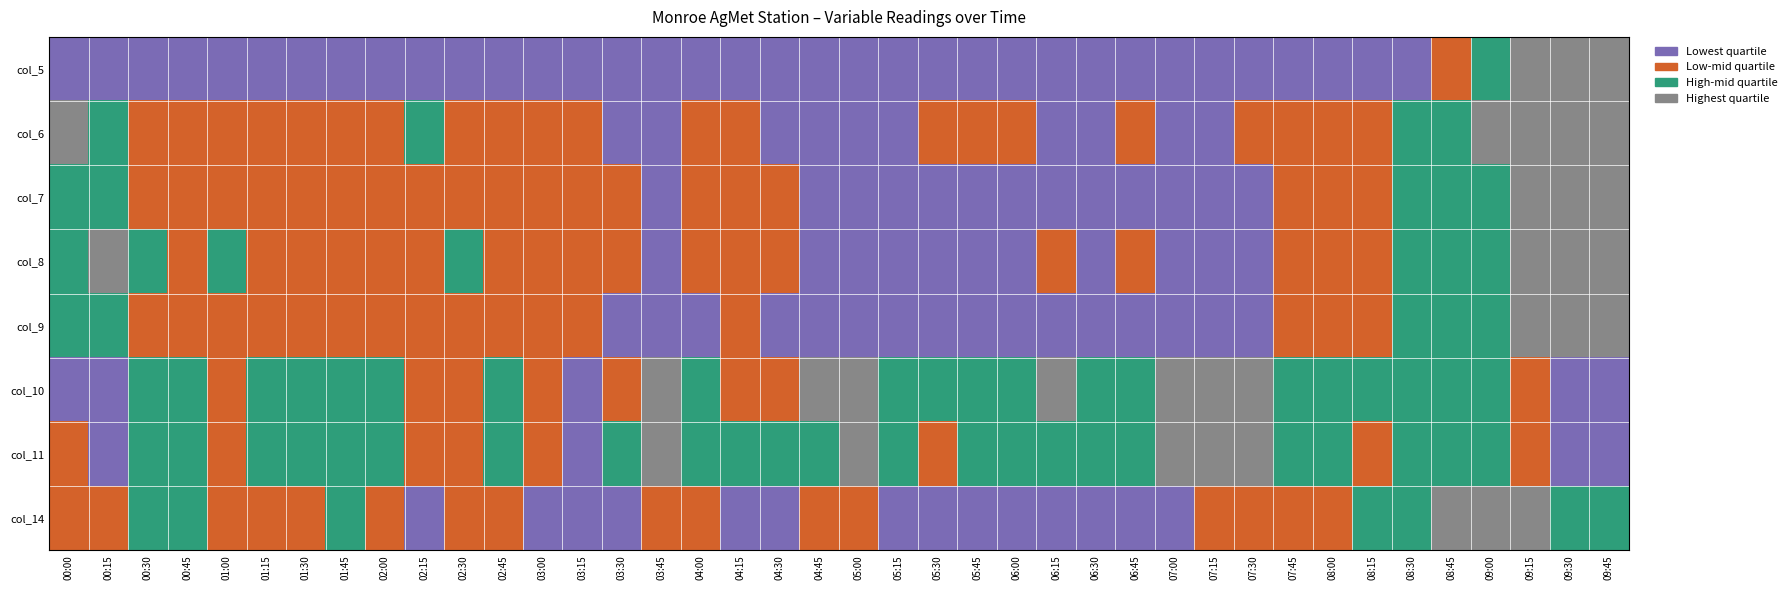

Reading left to right, what are all the values shown in this chart?

col_5: 00:00=0	00:15=0	00:30=0	00:45=0	01:00=0	01:15=0	01:30=0	01:45=0	02:00=0	02:15=0	02:30=0	02:45=0	03:00=0	03:15=0	03:30=0	03:45=0	04:00=0	04:15=0	04:30=0	04:45=0	05:00=0	05:15=0	05:30=0	05:45=0	06:00=0	06:15=0	06:30=0	06:45=0	07:00=0	07:15=0	07:30=0	07:45=0	08:00=0	08:15=0	08:30=0	08:45=1	09:00=2	09:15=3	09:30=3	09:45=3
col_6: 00:00=3	00:15=2	00:30=1	00:45=1	01:00=1	01:15=1	01:30=1	01:45=1	02:00=1	02:15=2	02:30=1	02:45=1	03:00=1	03:15=1	03:30=0	03:45=0	04:00=1	04:15=1	04:30=0	04:45=0	05:00=0	05:15=0	05:30=1	05:45=1	06:00=1	06:15=0	06:30=0	06:45=1	07:00=0	07:15=0	07:30=1	07:45=1	08:00=1	08:15=1	08:30=2	08:45=2	09:00=3	09:15=3	09:30=3	09:45=3
col_7: 00:00=2	00:15=2	00:30=1	00:45=1	01:00=1	01:15=1	01:30=1	01:45=1	02:00=1	02:15=1	02:30=1	02:45=1	03:00=1	03:15=1	03:30=1	03:45=0	04:00=1	04:15=1	04:30=1	04:45=0	05:00=0	05:15=0	05:30=0	05:45=0	06:00=0	06:15=0	06:30=0	06:45=0	07:00=0	07:15=0	07:30=0	07:45=1	08:00=1	08:15=1	08:30=2	08:45=2	09:00=2	09:15=3	09:30=3	09:45=3
col_8: 00:00=2	00:15=3	00:30=2	00:45=1	01:00=2	01:15=1	01:30=1	01:45=1	02:00=1	02:15=1	02:30=2	02:45=1	03:00=1	03:15=1	03:30=1	03:45=0	04:00=1	04:15=1	04:30=1	04:45=0	05:00=0	05:15=0	05:30=0	05:45=0	06:00=0	06:15=1	06:30=0	06:45=1	07:00=0	07:15=0	07:30=0	07:45=1	08:00=1	08:15=1	08:30=2	08:45=2	09:00=2	09:15=3	09:30=3	09:45=3
col_9: 00:00=2	00:15=2	00:30=1	00:45=1	01:00=1	01:15=1	01:30=1	01:45=1	02:00=1	02:15=1	02:30=1	02:45=1	03:00=1	03:15=1	03:30=0	03:45=0	04:00=0	04:15=1	04:30=0	04:45=0	05:00=0	05:15=0	05:30=0	05:45=0	06:00=0	06:15=0	06:30=0	06:45=0	07:00=0	07:15=0	07:30=0	07:45=1	08:00=1	08:15=1	08:30=2	08:45=2	09:00=2	09:15=3	09:30=3	09:45=3
col_10: 00:00=0	00:15=0	00:30=2	00:45=2	01:00=1	01:15=2	01:30=2	01:45=2	02:00=2	02:15=1	02:30=1	02:45=2	03:00=1	03:15=0	03:30=1	03:45=3	04:00=2	04:15=1	04:30=1	04:45=3	05:00=3	05:15=2	05:30=2	05:45=2	06:00=2	06:15=3	06:30=2	06:45=2	07:00=3	07:15=3	07:30=3	07:45=2	08:00=2	08:15=2	08:30=2	08:45=2	09:00=2	09:15=1	09:30=0	09:45=0
col_11: 00:00=1	00:15=0	00:30=2	00:45=2	01:00=1	01:15=2	01:30=2	01:45=2	02:00=2	02:15=1	02:30=1	02:45=2	03:00=1	03:15=0	03:30=2	03:45=3	04:00=2	04:15=2	04:30=2	04:45=2	05:00=3	05:15=2	05:30=1	05:45=2	06:00=2	06:15=2	06:30=2	06:45=2	07:00=3	07:15=3	07:30=3	07:45=2	08:00=2	08:15=1	08:30=2	08:45=2	09:00=2	09:15=1	09:30=0	09:45=0
col_14: 00:00=1	00:15=1	00:30=2	00:45=2	01:00=1	01:15=1	01:30=1	01:45=2	02:00=1	02:15=0	02:30=1	02:45=1	03:00=0	03:15=0	03:30=0	03:45=1	04:00=1	04:15=0	04:30=0	04:45=1	05:00=1	05:15=0	05:30=0	05:45=0	06:00=0	06:15=0	06:30=0	06:45=0	07:00=0	07:15=1	07:30=1	07:45=1	08:00=1	08:15=2	08:30=2	08:45=3	09:00=3	09:15=3	09:30=2	09:45=2